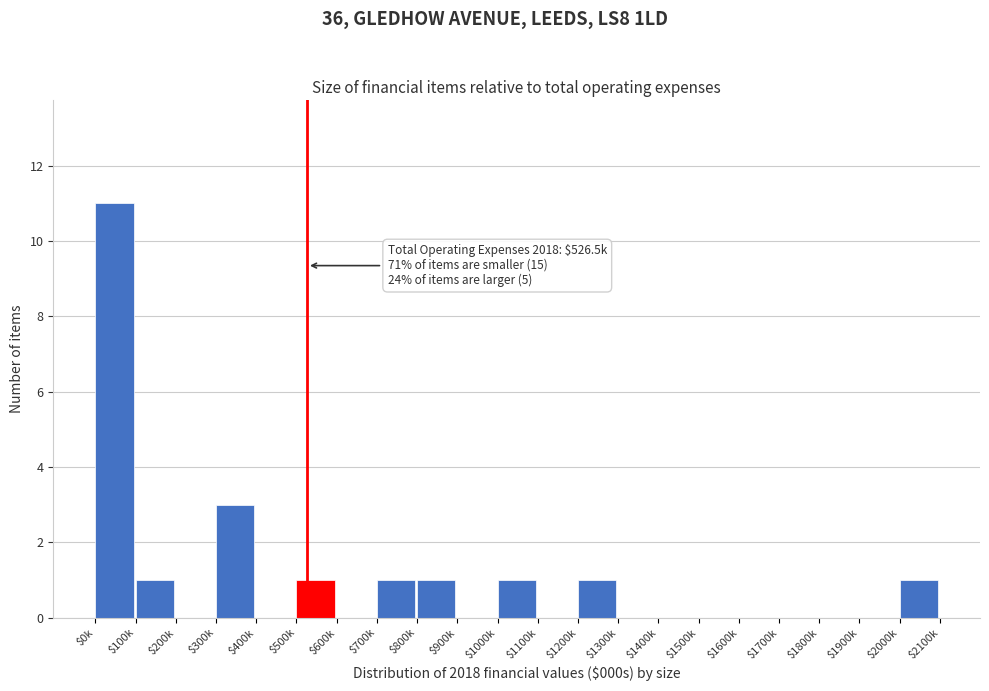

Where is the data nearest to the value 5?

$300k